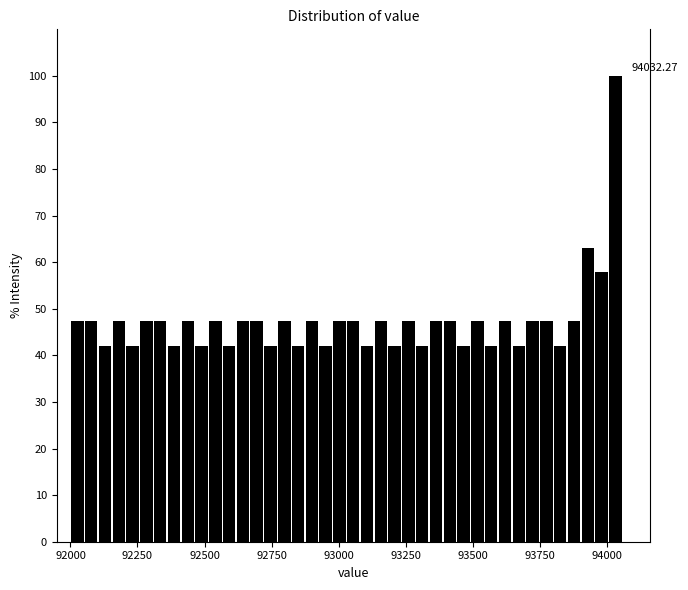

Read against the x-axis, roughly where is the centre of the tallest bar?

94050